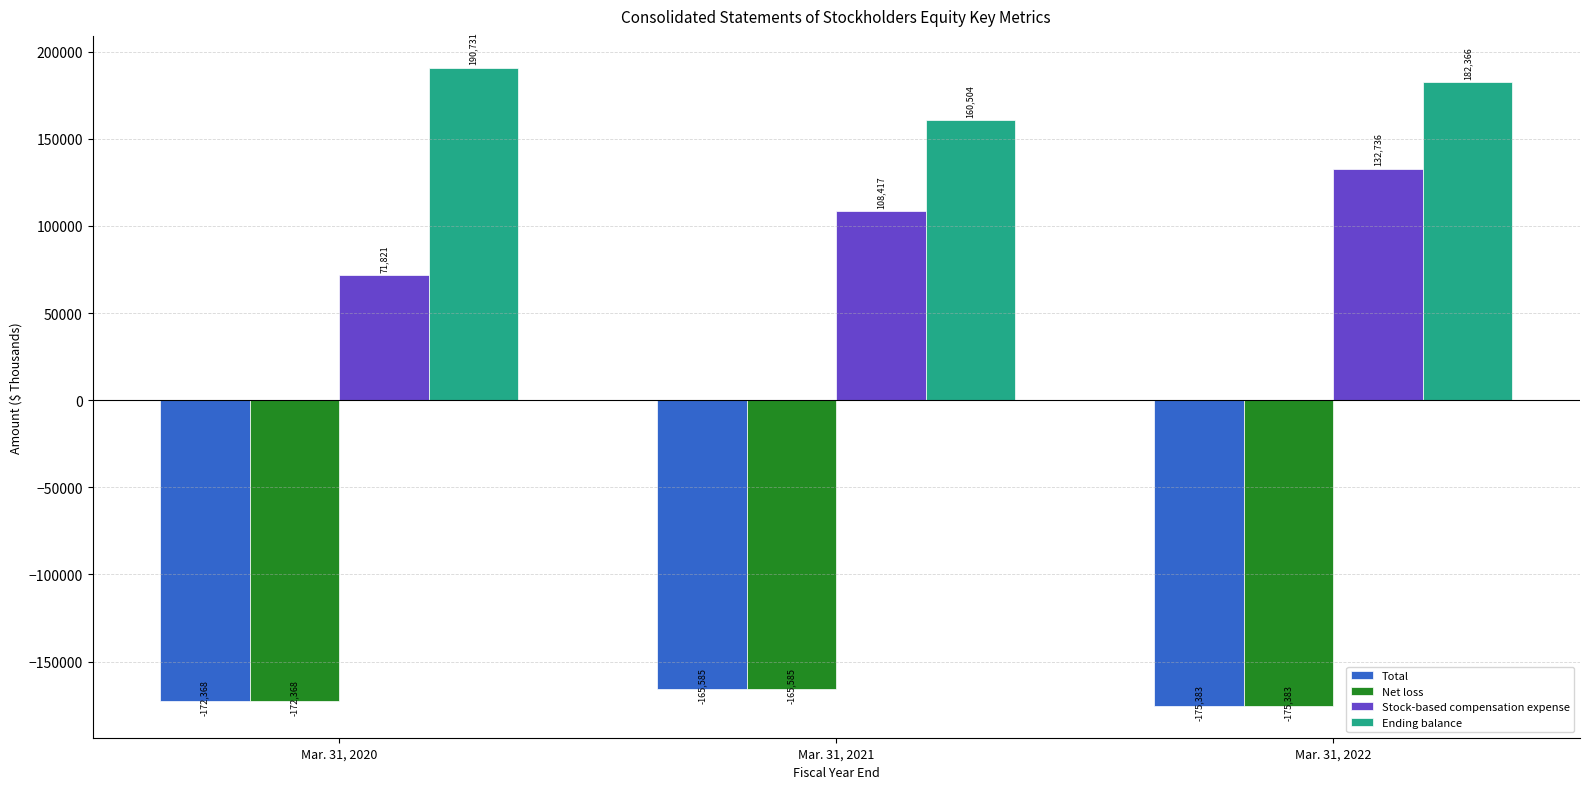

What is the value of the Total bar at the 1st from the left?

-172368